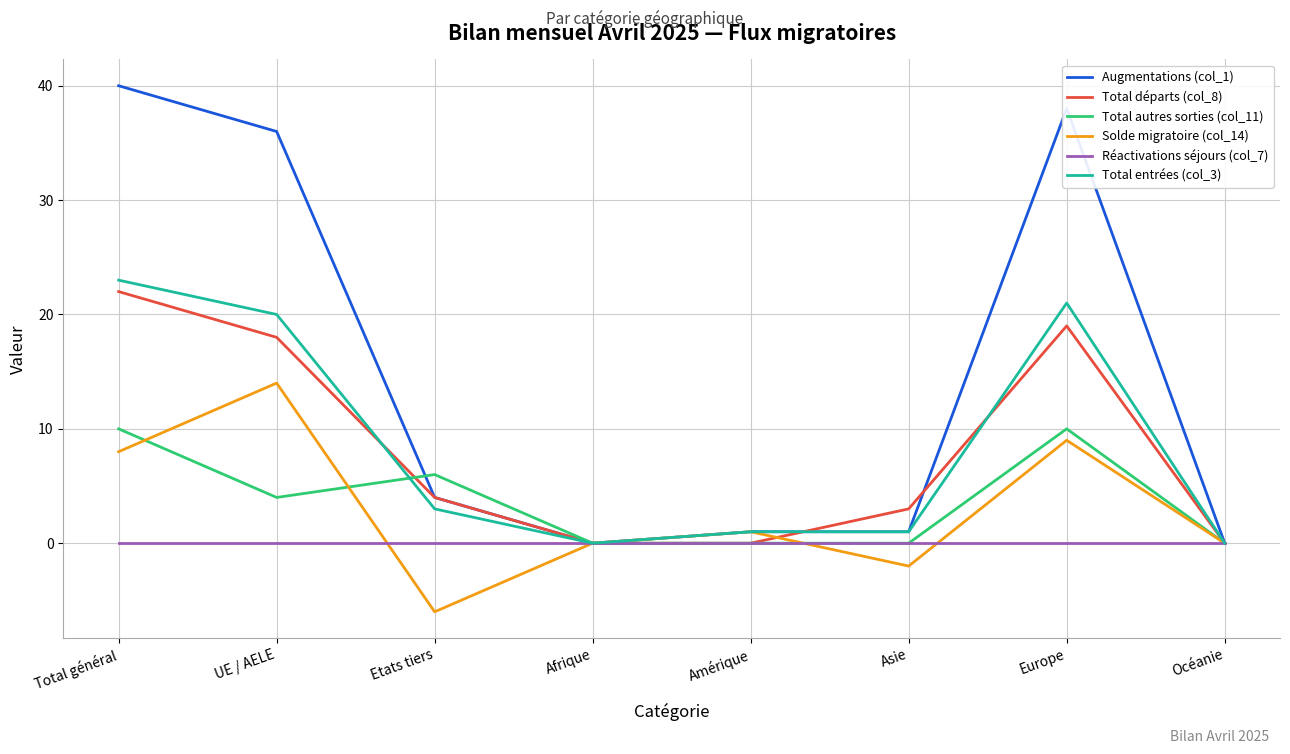

Which series has the largest total across all categories?

Augmentations (col_1)